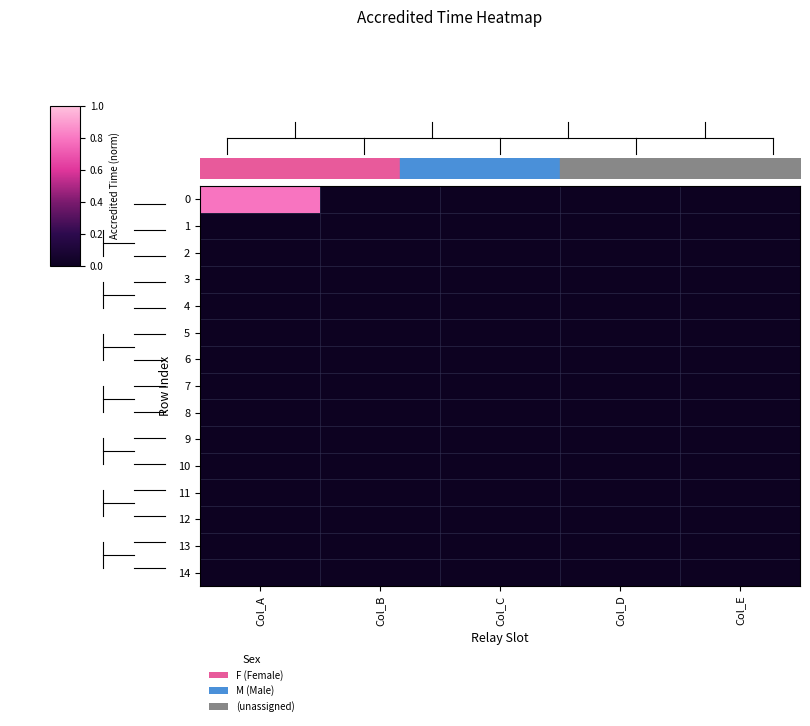

The value of 4 at Col_E is 0.0. True or false?

True